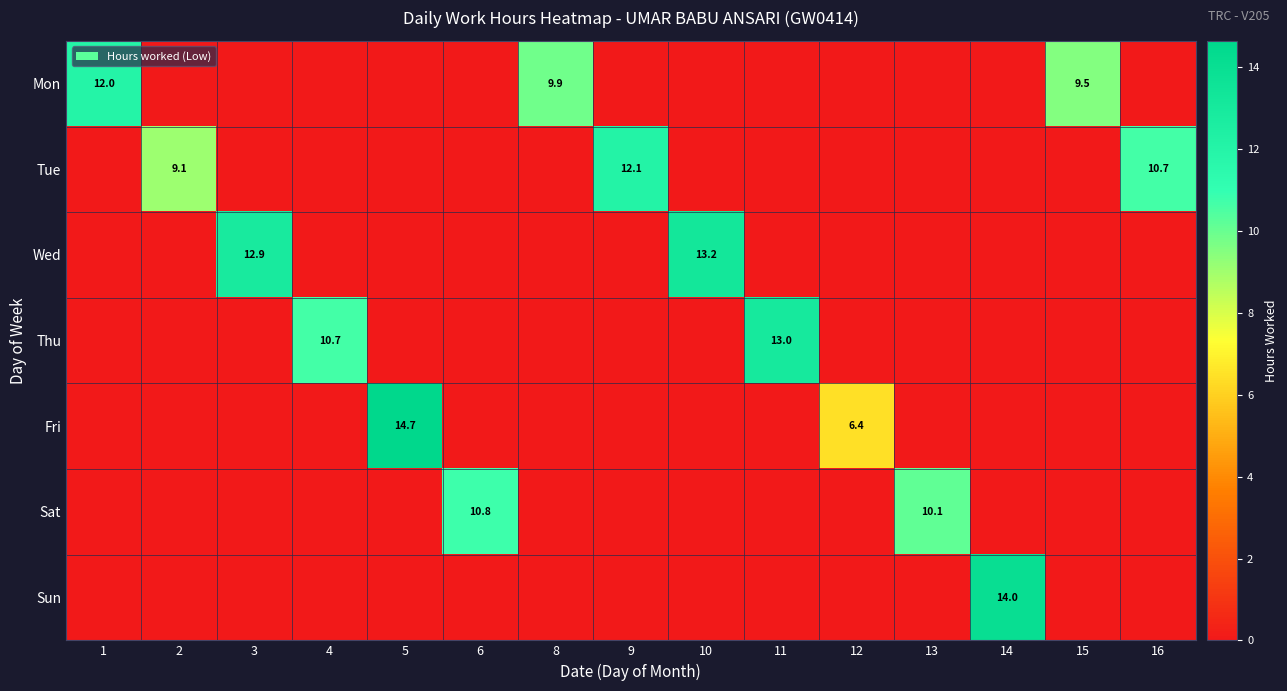

What is the maximum value for Sun?

14.0